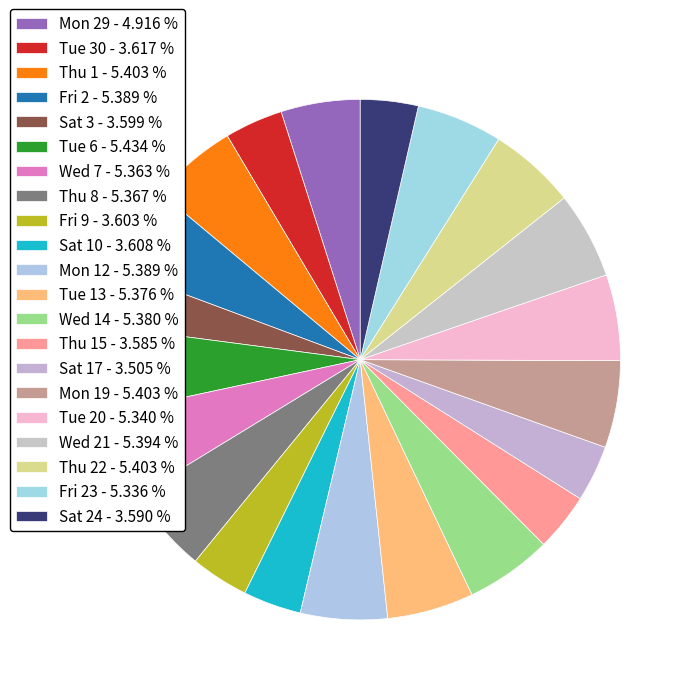

How many slices are in this pie chart?

21